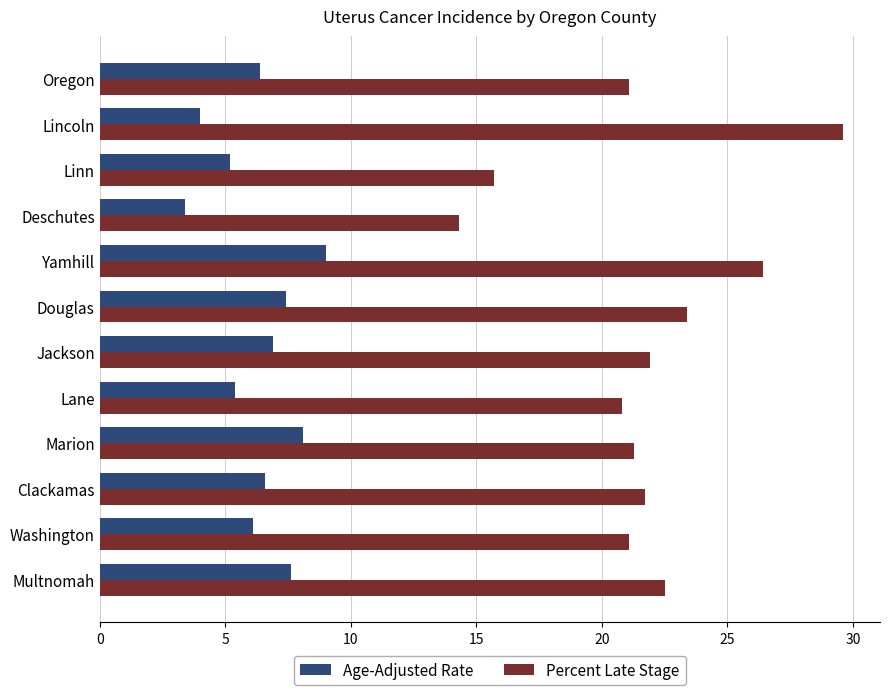

What is the difference between the maximum and minimum values in the Age-Adjusted Rate series?

5.6